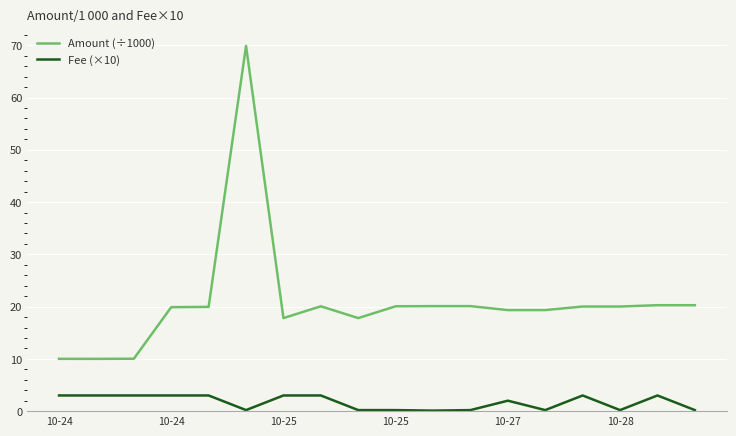

Rank the series by their maximum value, from lowest to highest.

Fee (×10), Amount (÷1000)